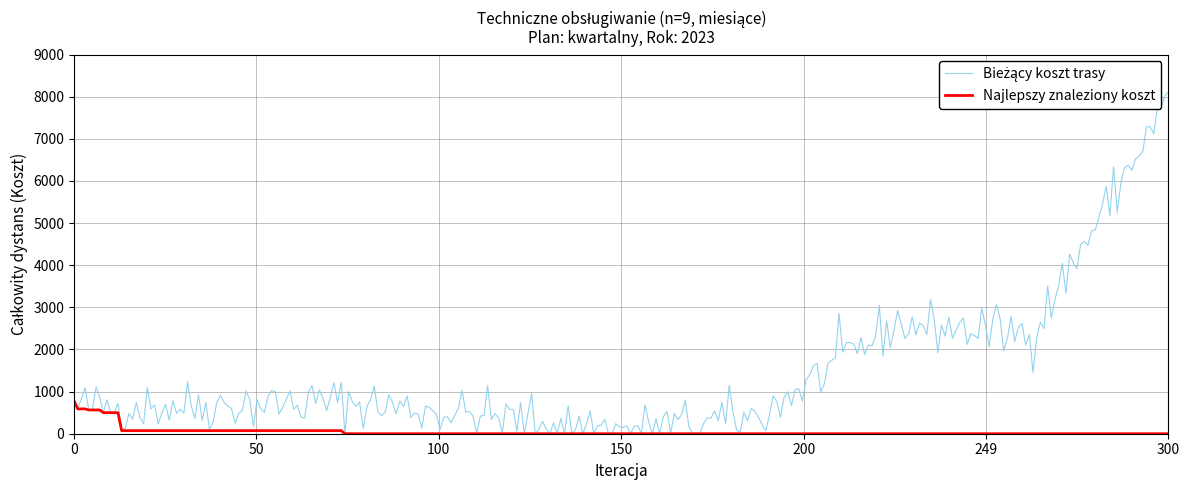

What is the greatest value displayed?

8110.9